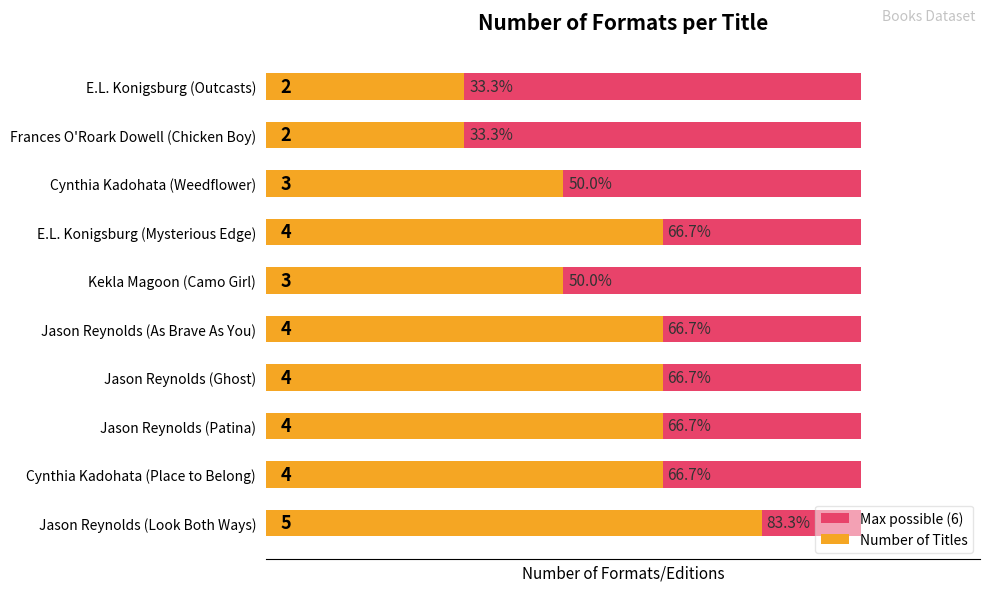

What is the sum of all Number of Titles values?

35.0